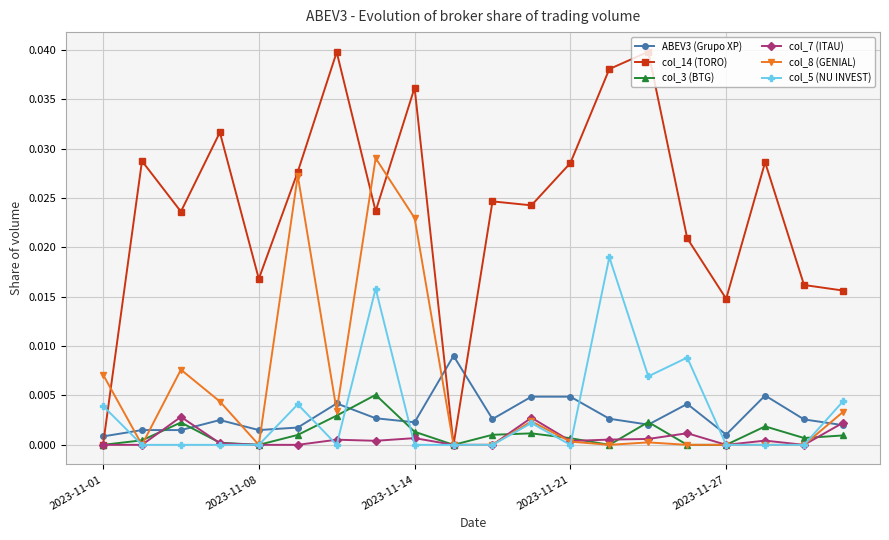

True or false: col_14 (TORO) has more than 0 points higher than both neighbors.

True